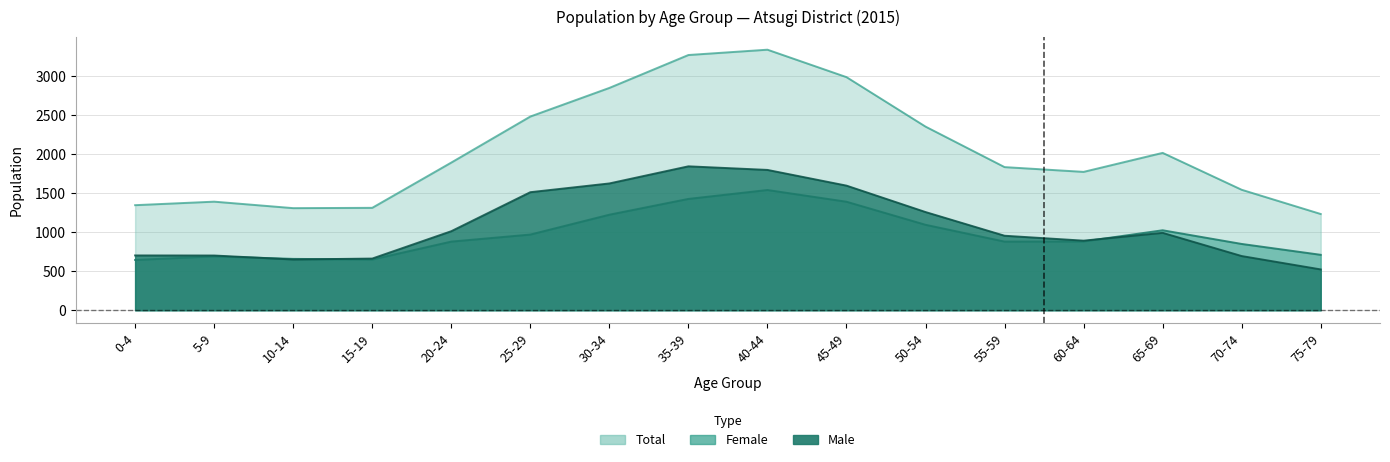

What are all the series names shown in the legend?

Male, Female, Total